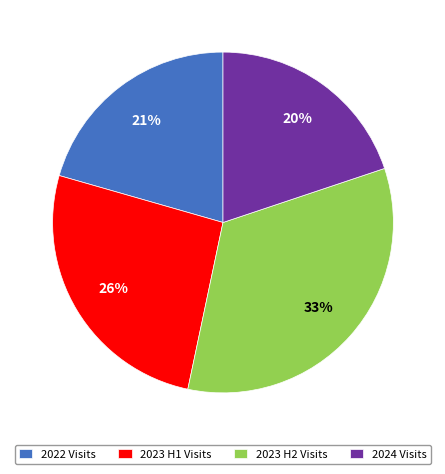

How many segments does this pie chart have?

4